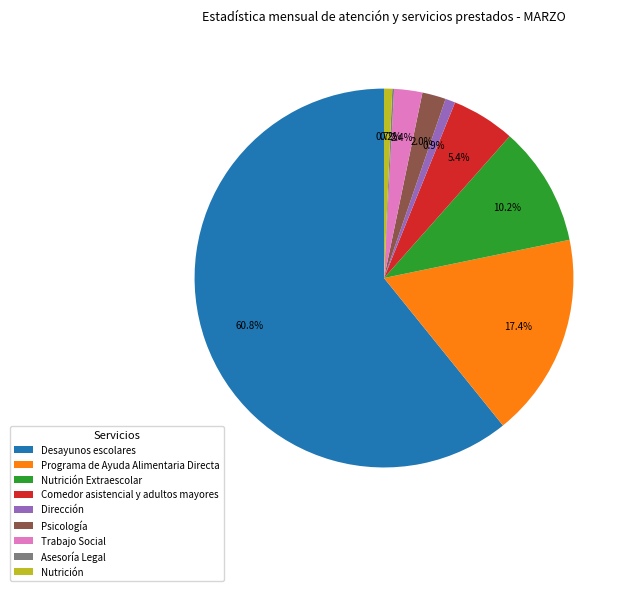

What is the total percentage of Desayunos escolares and Psicología?

62.8%